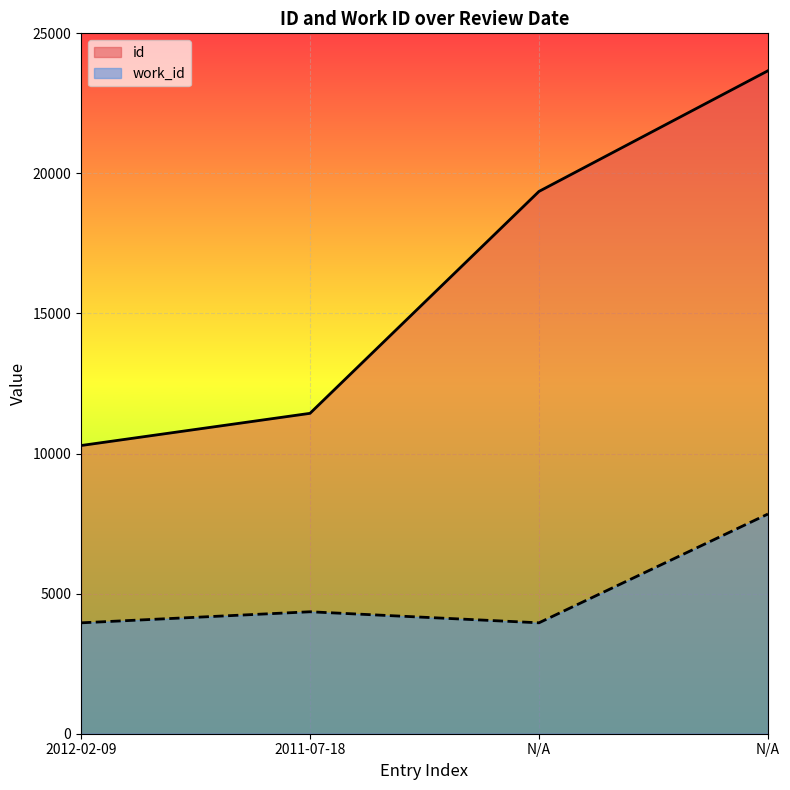

What is the difference between the maximum and minimum values in the id series?

13377